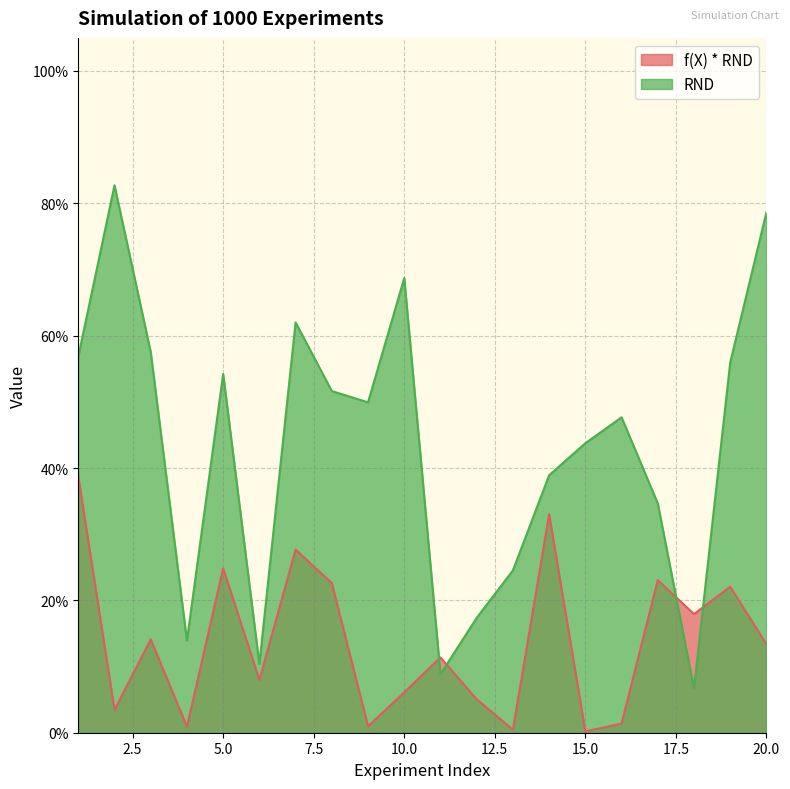

At which category does f(X) * RND reach its first local peak?

3